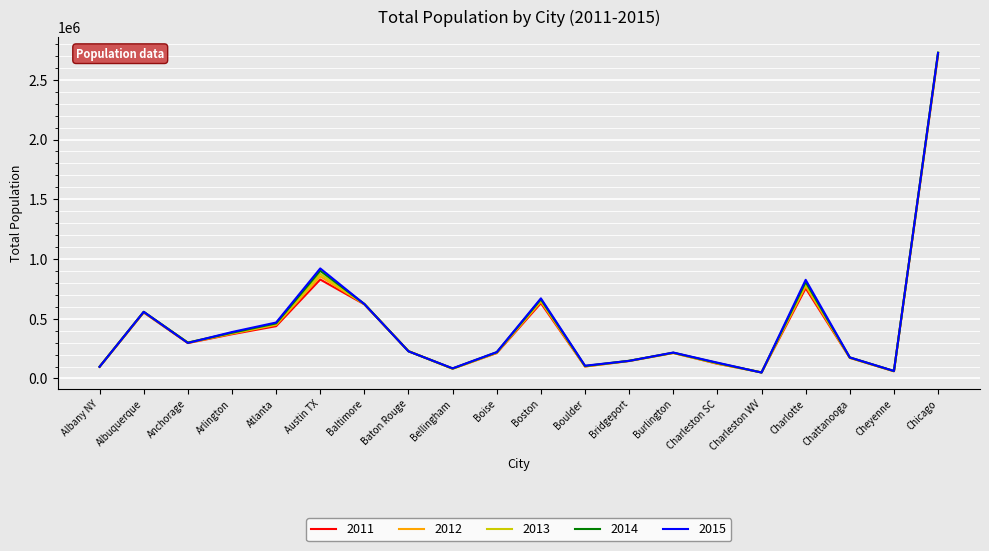

At which label does 2012 reach its peak?

Chicago